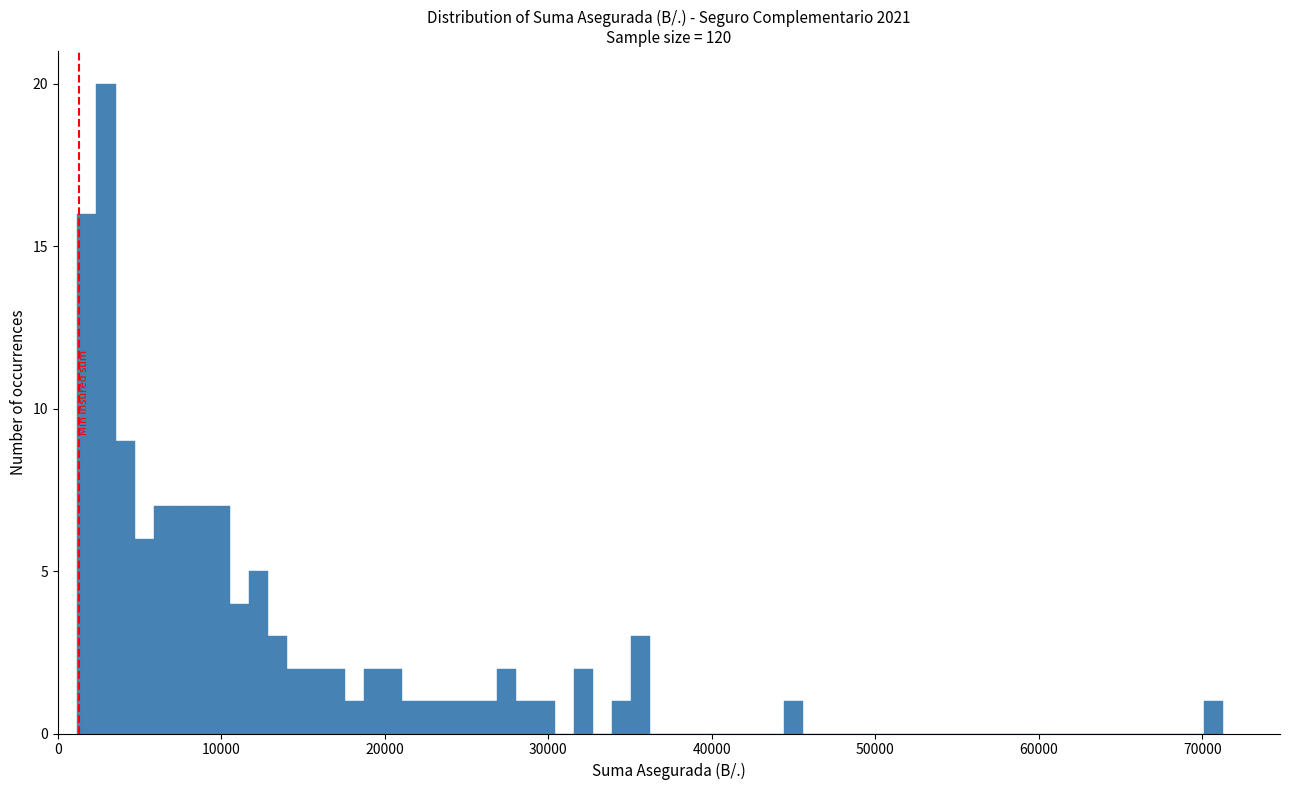

Read against the x-axis, roughly where is the centre of the tallest bar?

3000